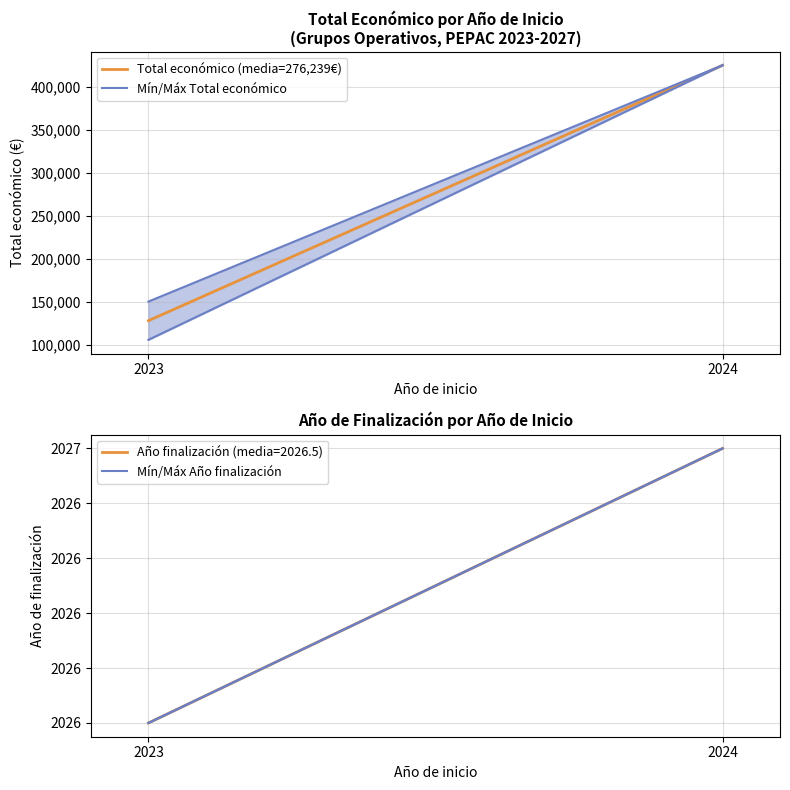

Reading left to right, transcribe all the data shown in this chart.

Total económico (media=276,239€): 2023=127758	2024=424720
Mín/Máx Total económico: 2023=105516	2024=424720
Mín/Máx Año finalización: 2023=2026	2024=2027